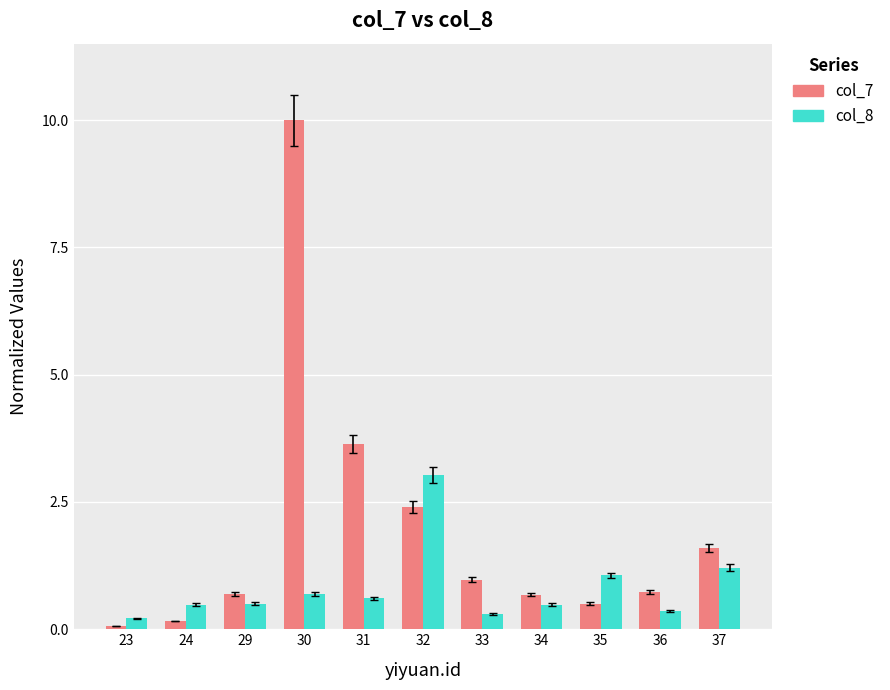

Read the col_7 value at 33.

1.0